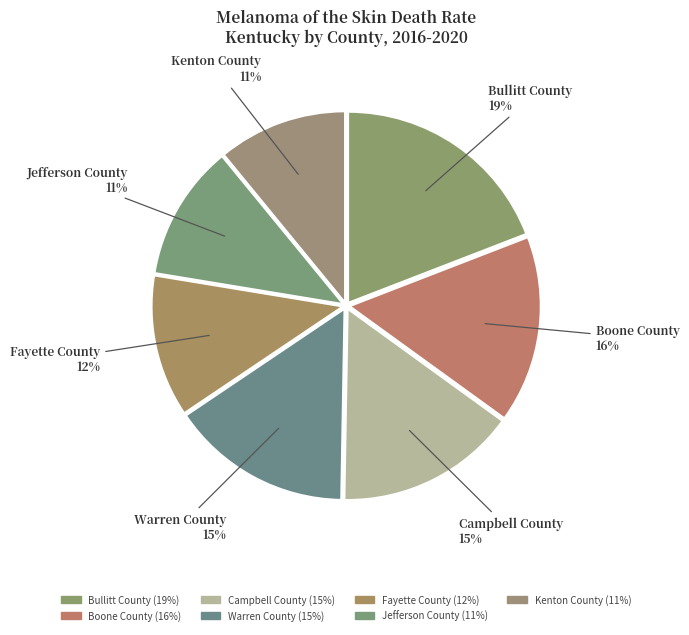

Count the number of slices in the pie.

7